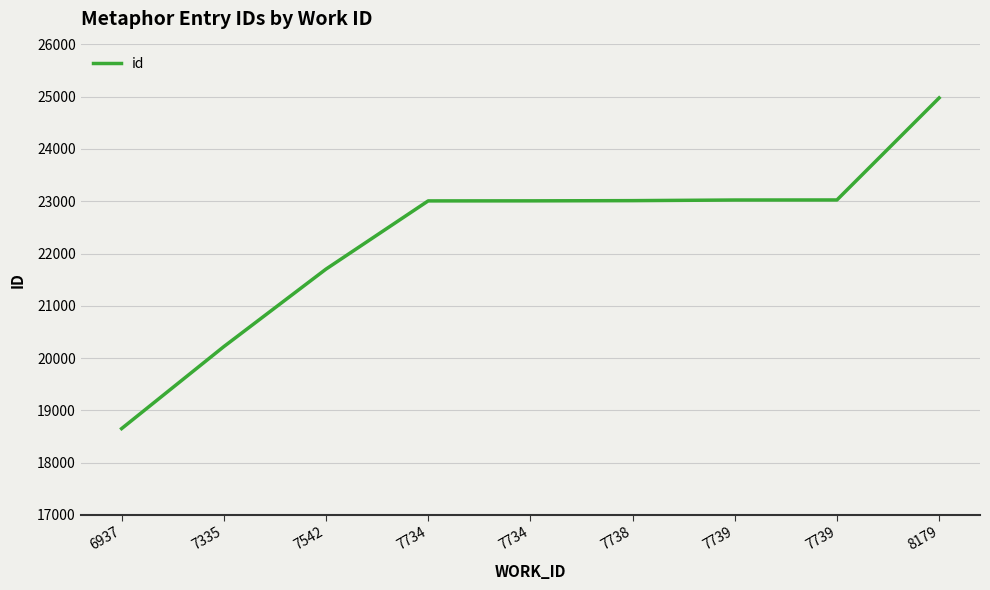

Reading right to left, what are all the values shown in this chart?

8179=24977	7739=23025	7739=23024	7738=23012	7734=23008	7734=23007	7542=21702	7335=20219	6937=18651